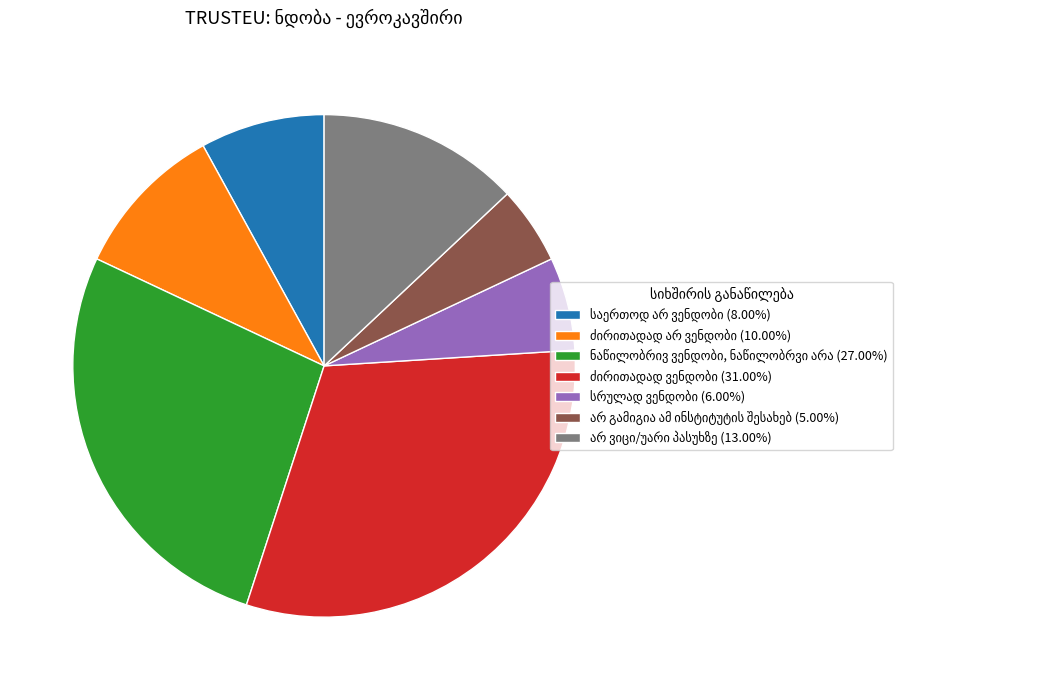

Is there any slice that represents more than half of the pie?

No